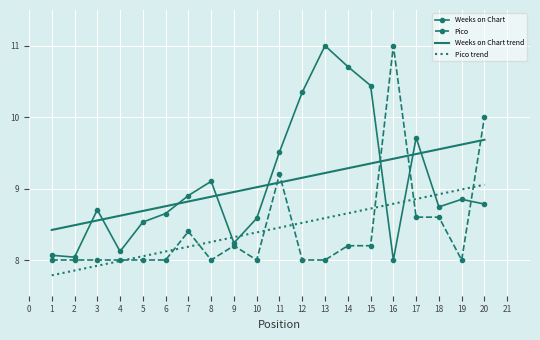

What is the total value across all series at 17?

36.7